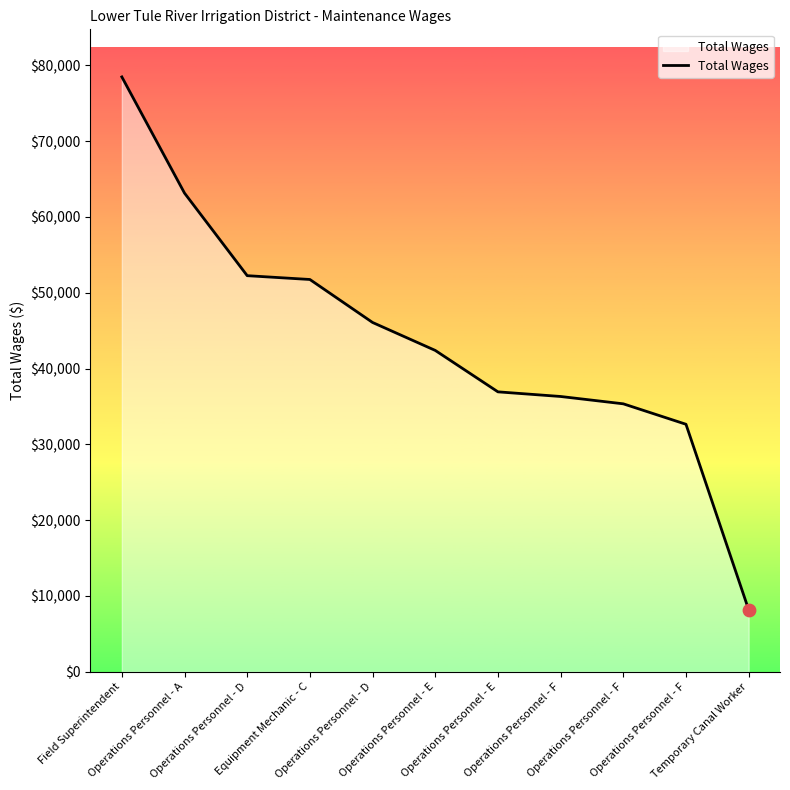

Which has a higher value, Operations Personnel - A or Operations Personnel - D?

Operations Personnel - A